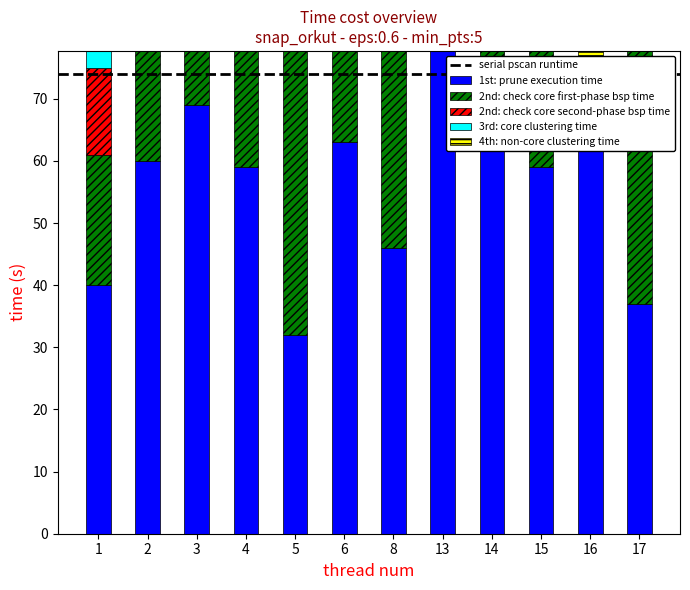

What is the difference between the maximum and minimum values in the 1st: prune execution time series?

56